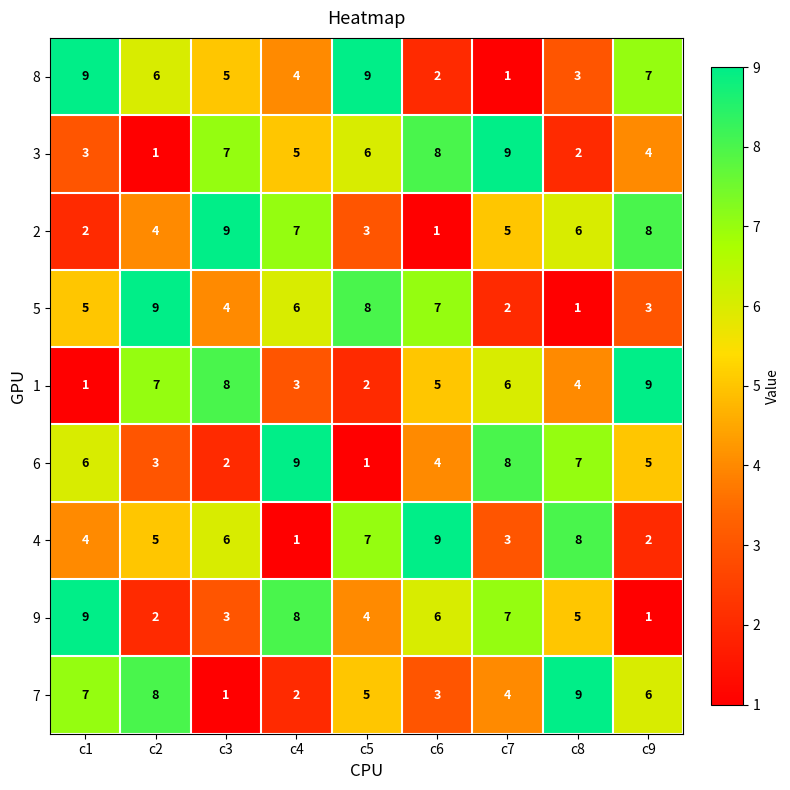

At which category is the sum across all series the highest?

c1